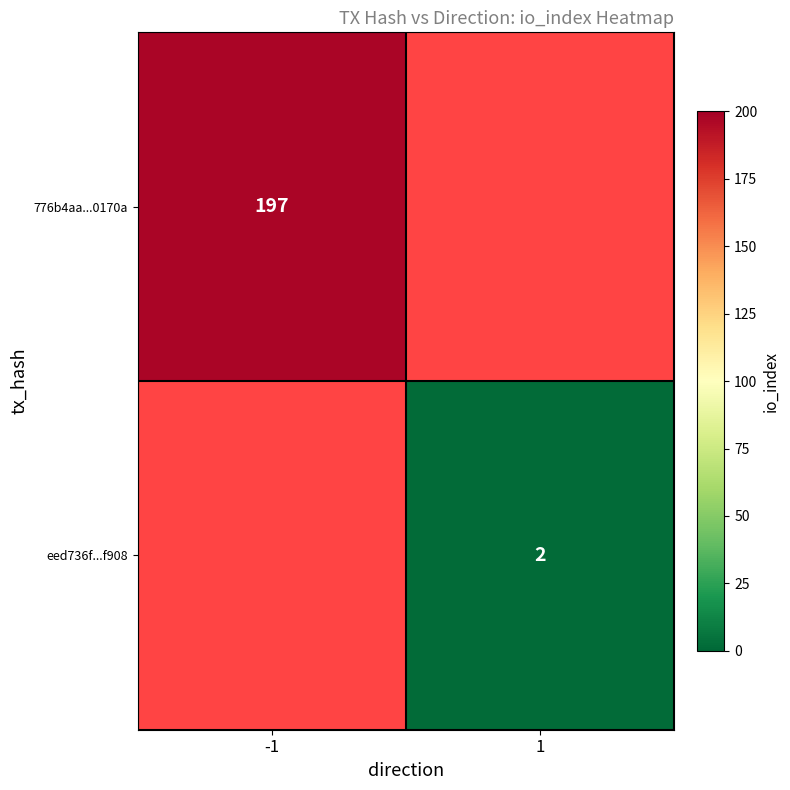

Is it true that 776b4aa...0170a equals 197 at -1?

True